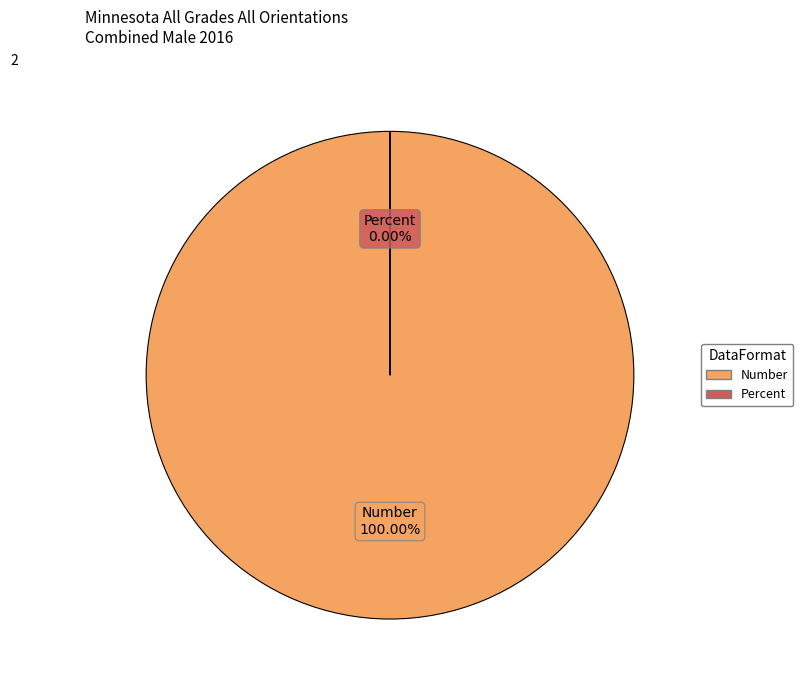

What is the change in value from Number to Percent?

-17506.5